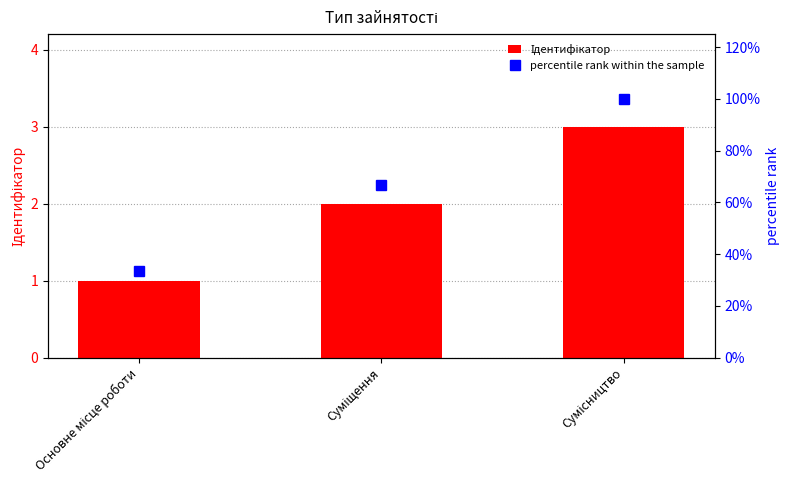

Which label corresponds to the smallest value in the chart?

Основне місце роботи